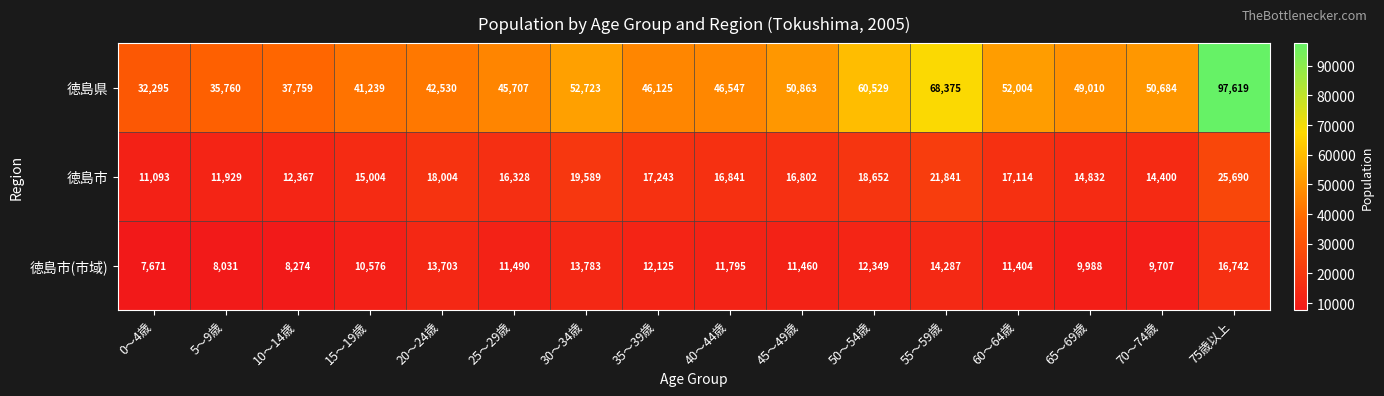

Where is 徳島市(市域) nearest to the value 12206?

35～39歳